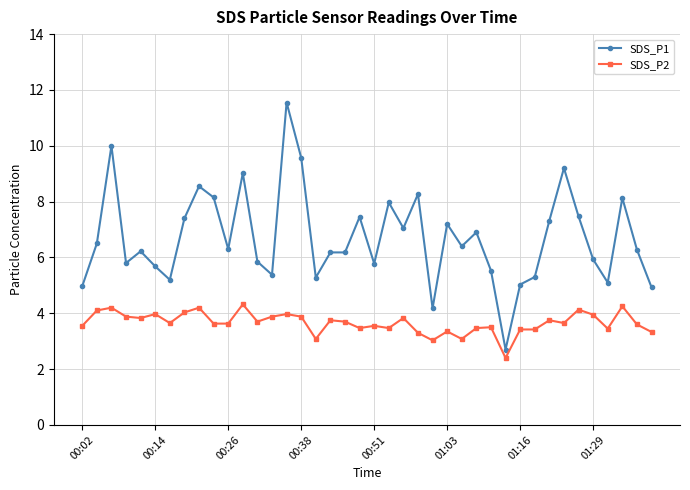

Does the chart display data point markers on the line(s)?

Yes